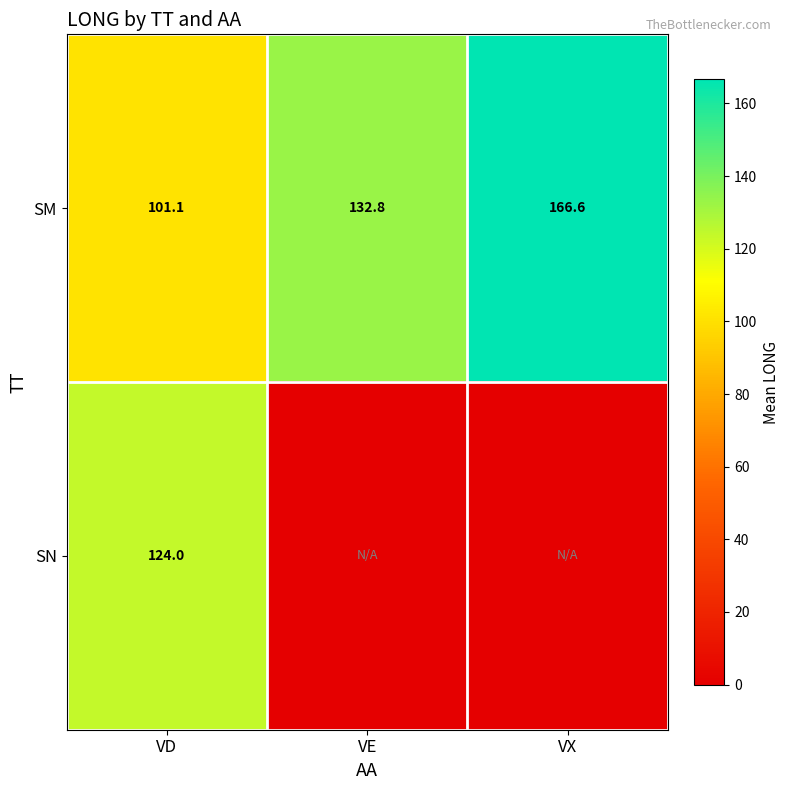

Is the value of SN at VD greater than the value of SM at VD?

Yes